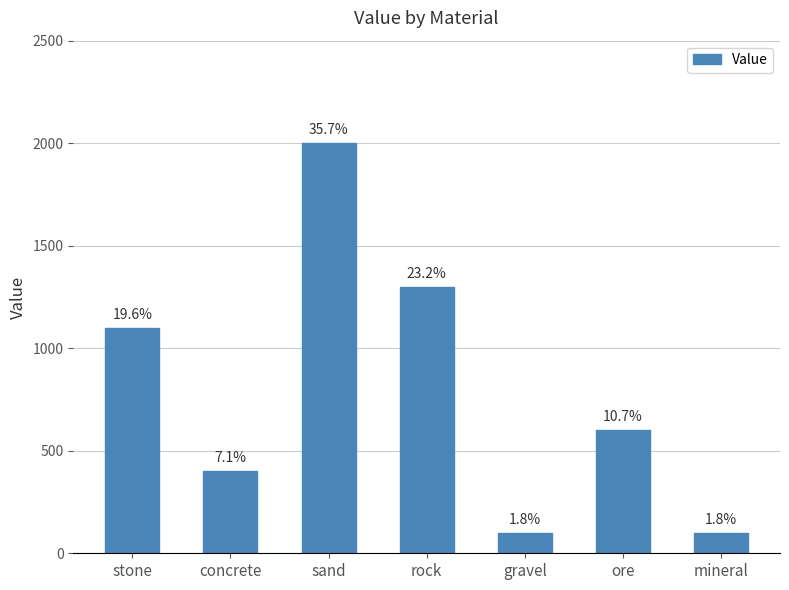

What is the greatest value displayed?

2000